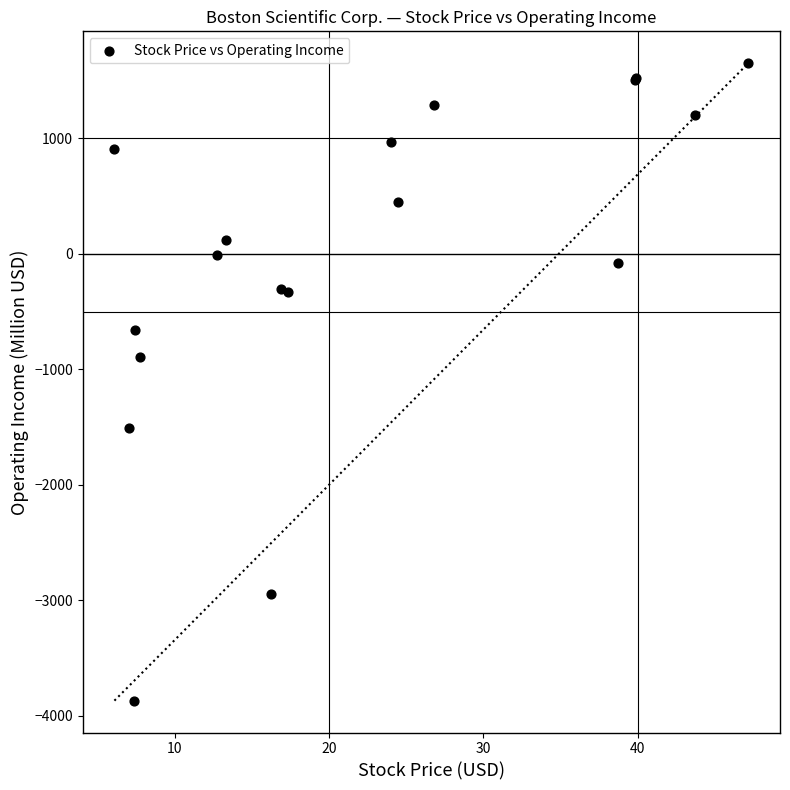

What Y value in the scatter plot is closest to -1109?

-894